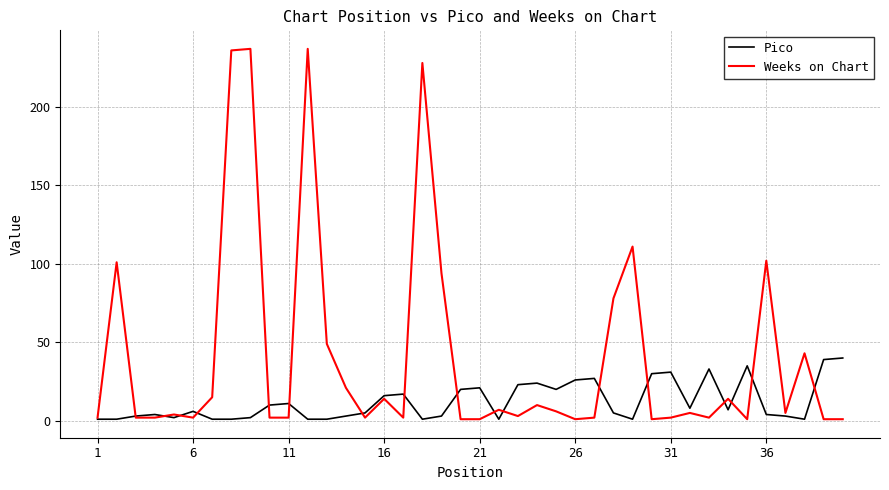

What is the maximum value shown in the chart?

237